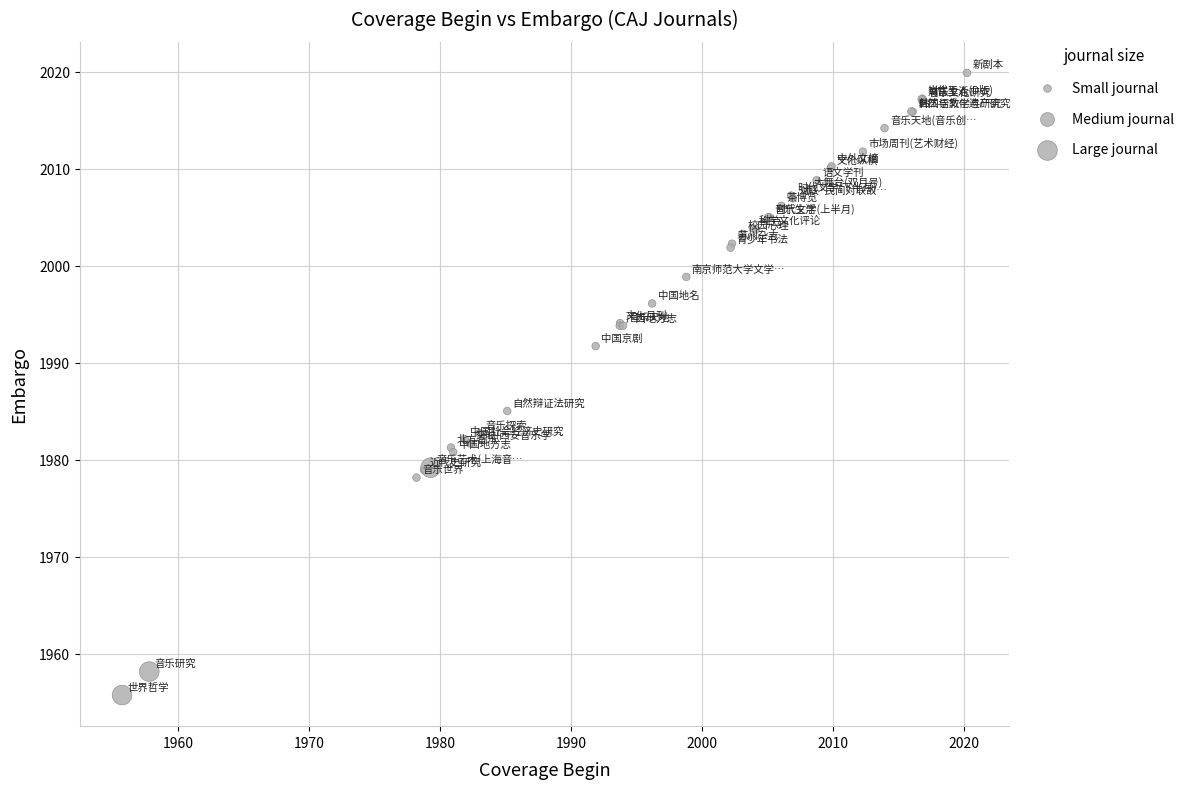

What Y value in the scatter plot is closest to 1987?

1985.0